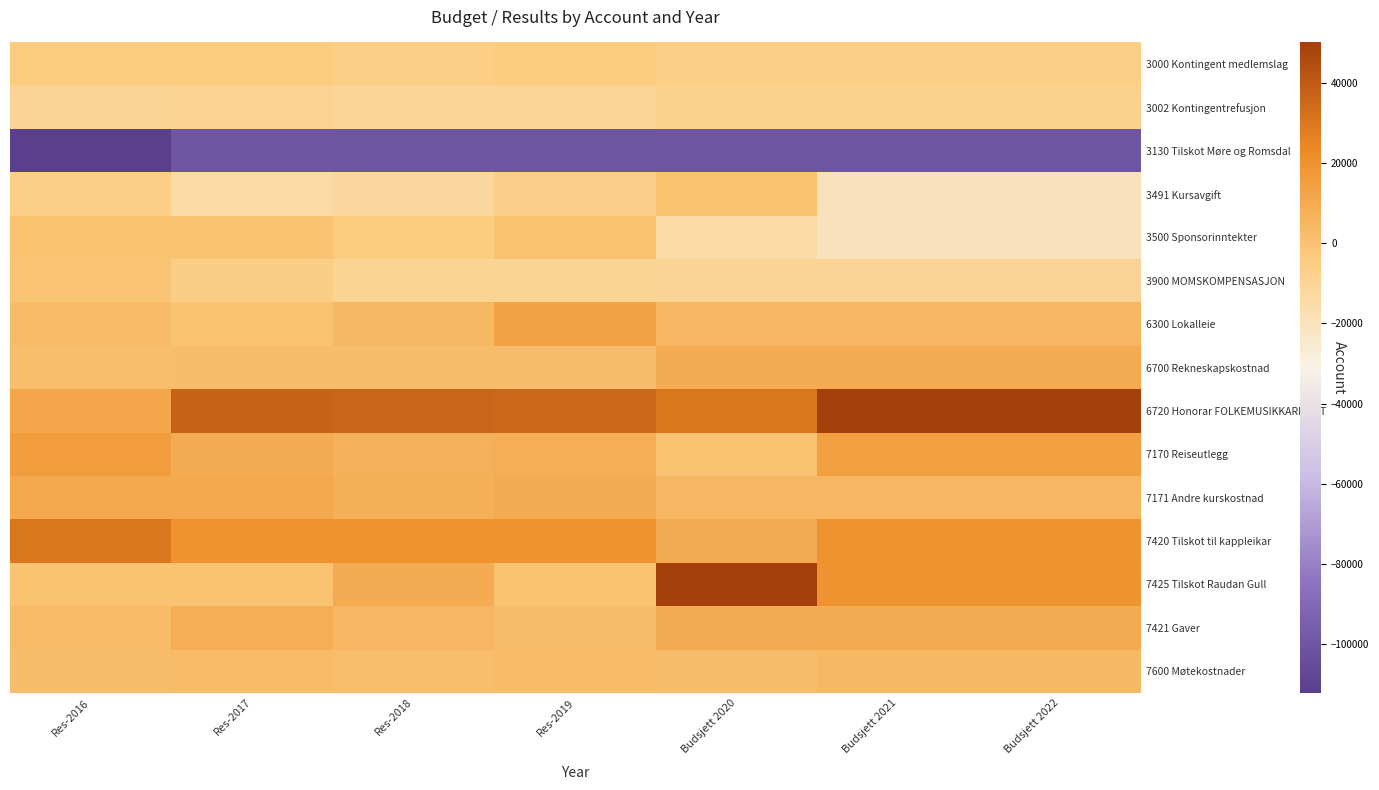

Which series has the widest spread of values?

7425 Tilskot Raudan Gull